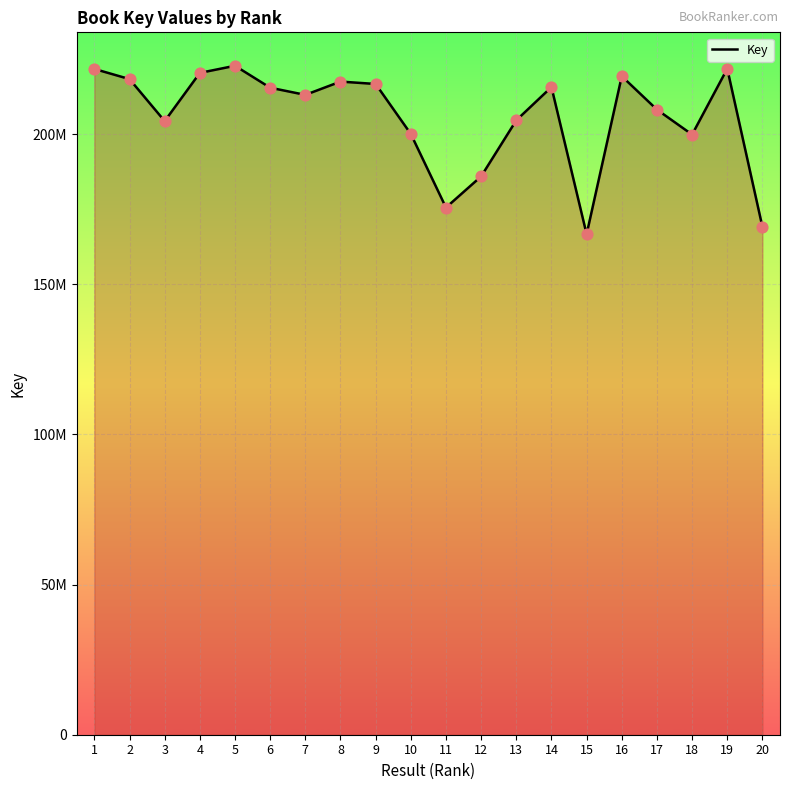

What is the change in value from 17 to 18?

-8313170